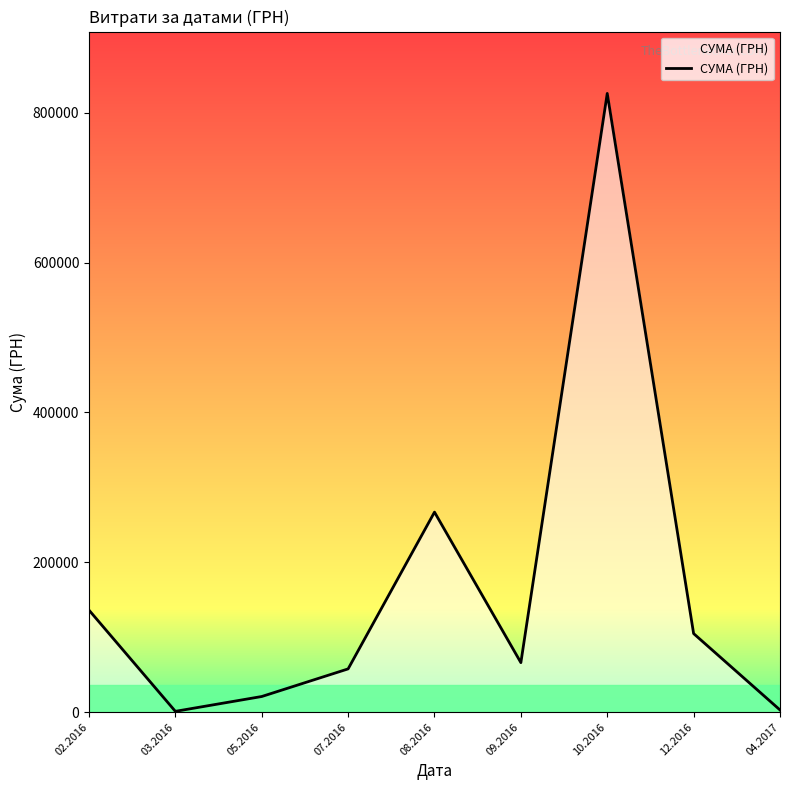

How many values are below 66134?

4